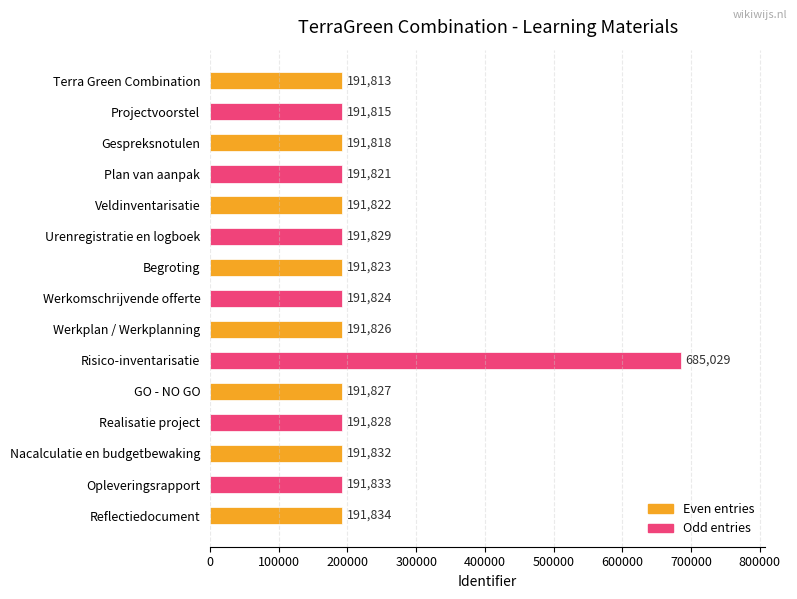

List the labels in order of value, smallest first.

Terra Green Combination, Projectvoorstel, Gespreksnotulen, Plan van aanpak, Veldinventarisatie, Begroting, Werkomschrijvende offerte, Werkplan / Werkplanning, GO - NO GO, Realisatie project, Urenregistratie en logboek, Nacalculatie en budgetbewaking, Opleveringsrapport, Reflectiedocument, Risico-inventarisatie